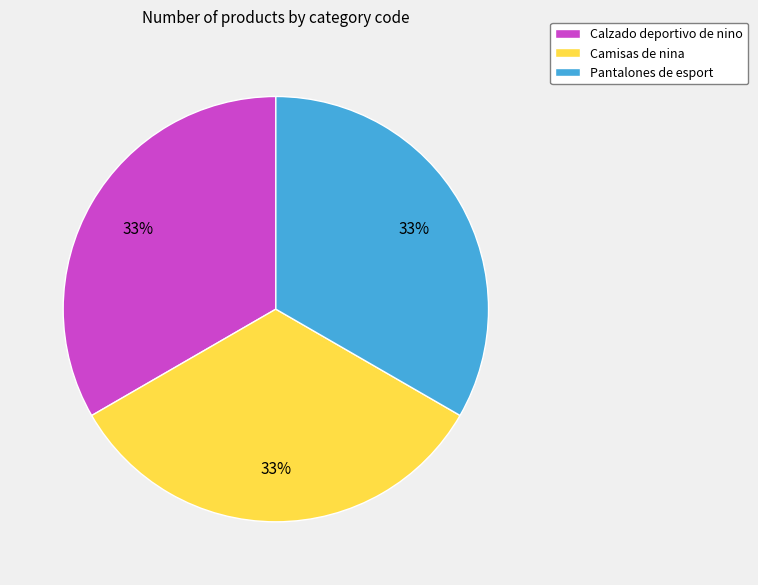

Is it true that Calzado deportivo de nino is 24% of the pie?

False